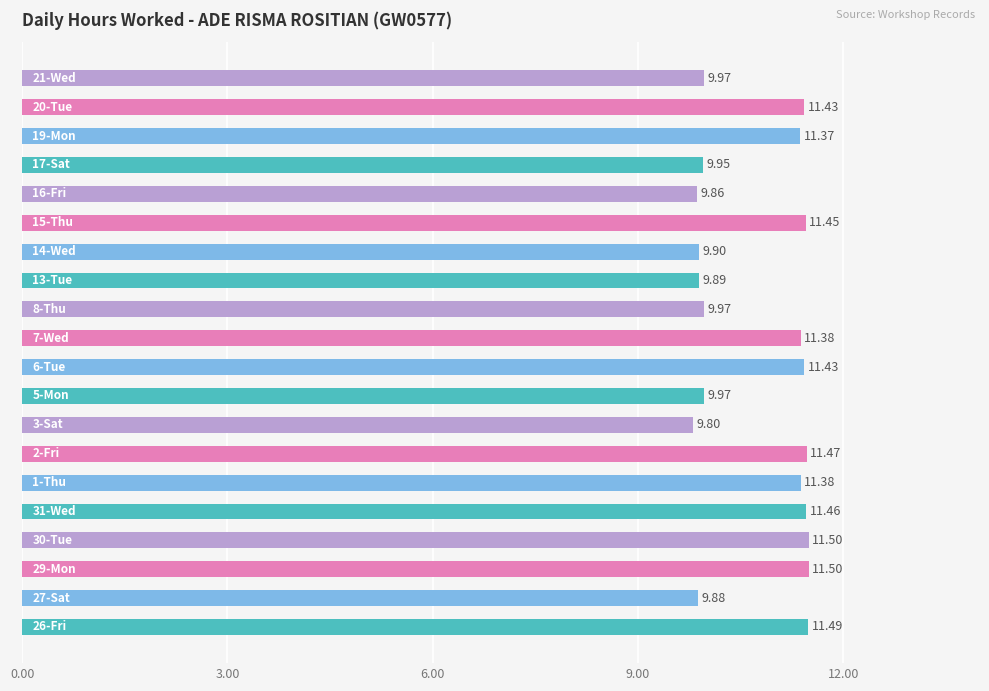

What is the sum of all values?

215.1